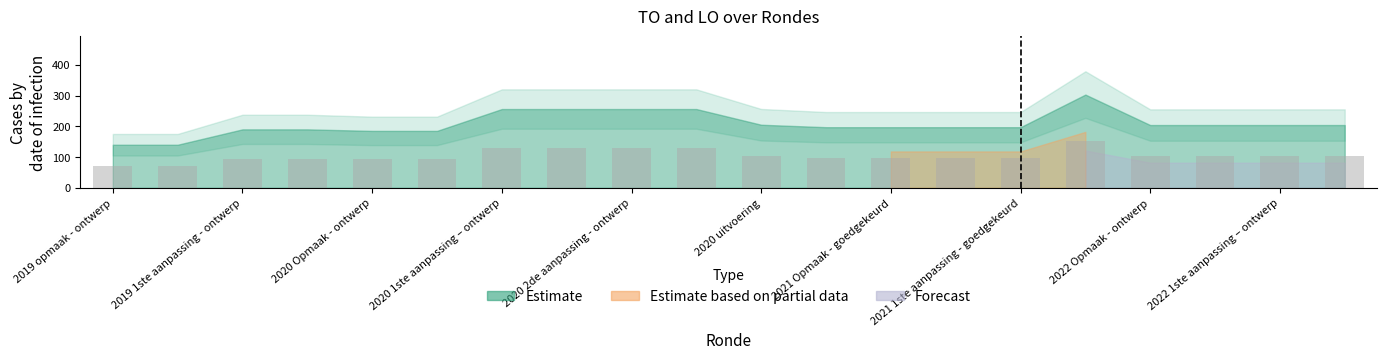

What is the value of the 14th bar from the left?

98.5